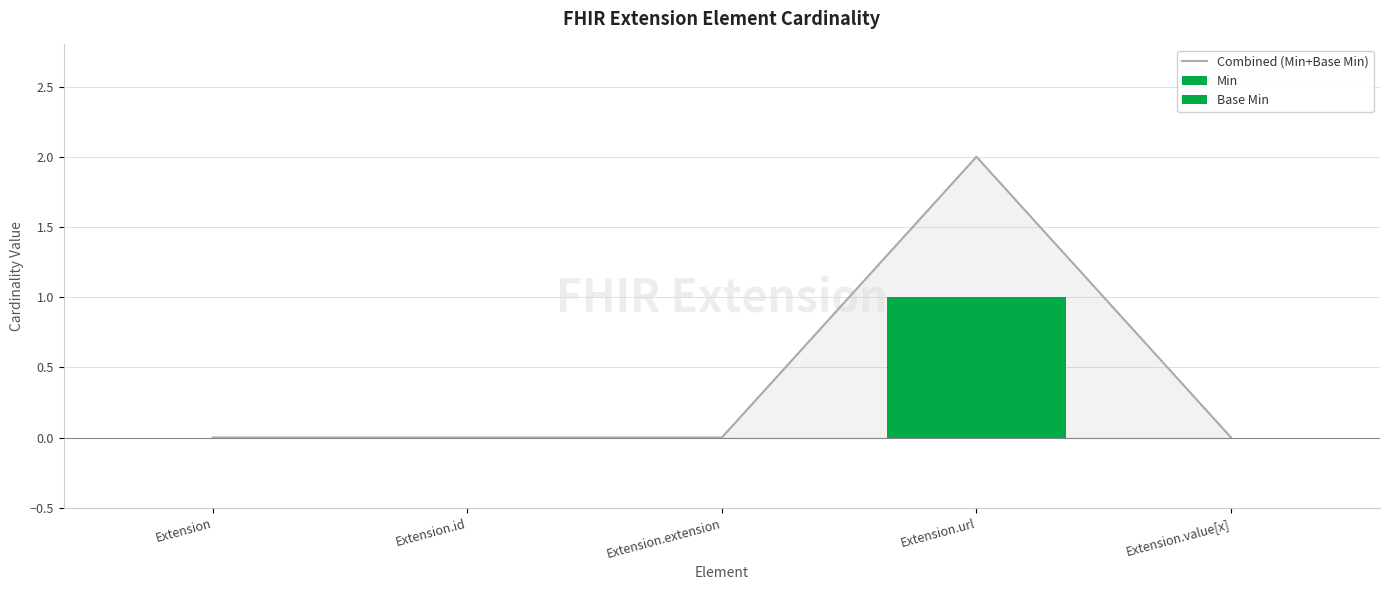

Where is Base Min nearest to the value 0?

Extension